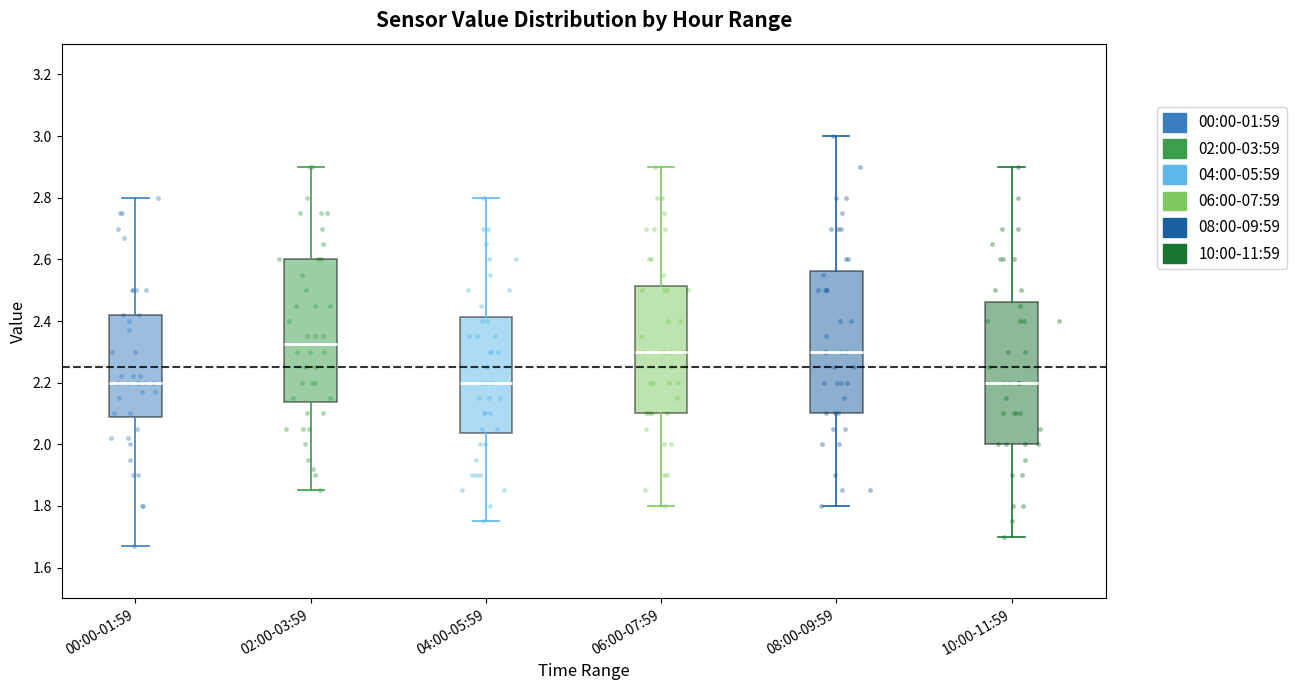

Reading left to right, read every box against the y-axis: the position of its median line, the range the box covers, and the ends of its whiskers. The values are not printed on the chart, so give them approximately, as read against the axis.

00:00-01:59: median 2.20, box 2.08 to 2.42, whiskers 1.68 to 2.80
02:00-03:59: median 2.32, box 2.14 to 2.60, whiskers 1.86 to 2.90
04:00-05:59: median 2.20, box 2.04 to 2.42, whiskers 1.76 to 2.80
06:00-07:59: median 2.30, box 2.10 to 2.52, whiskers 1.80 to 2.90
08:00-09:59: median 2.30, box 2.10 to 2.56, whiskers 1.80 to 3.00
10:00-11:59: median 2.20, box 2.00 to 2.46, whiskers 1.70 to 2.90